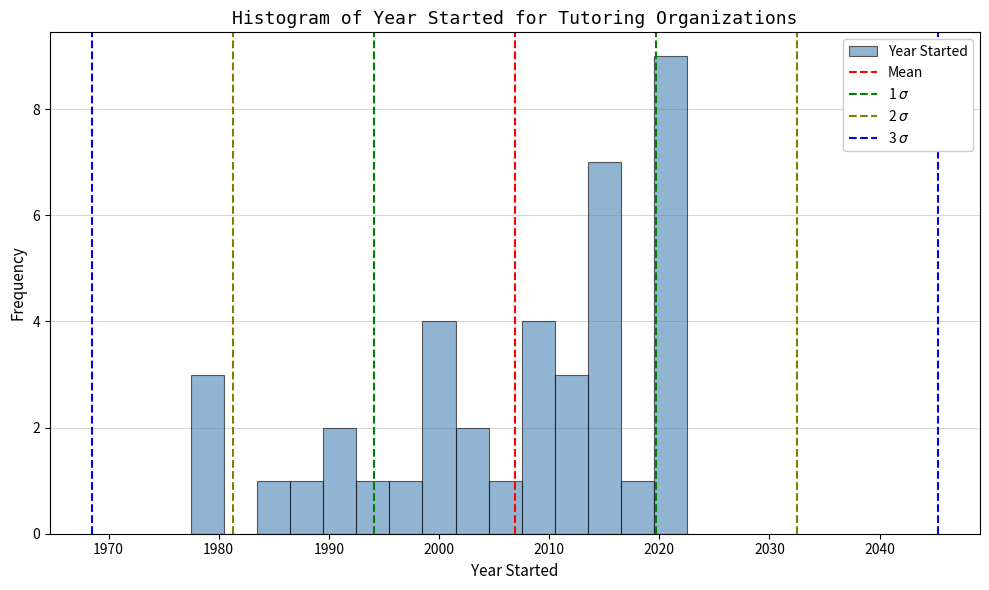

Around what value on the x-axis is the tallest bar? Give the approximate position of its centre, as read against the axis.

2021